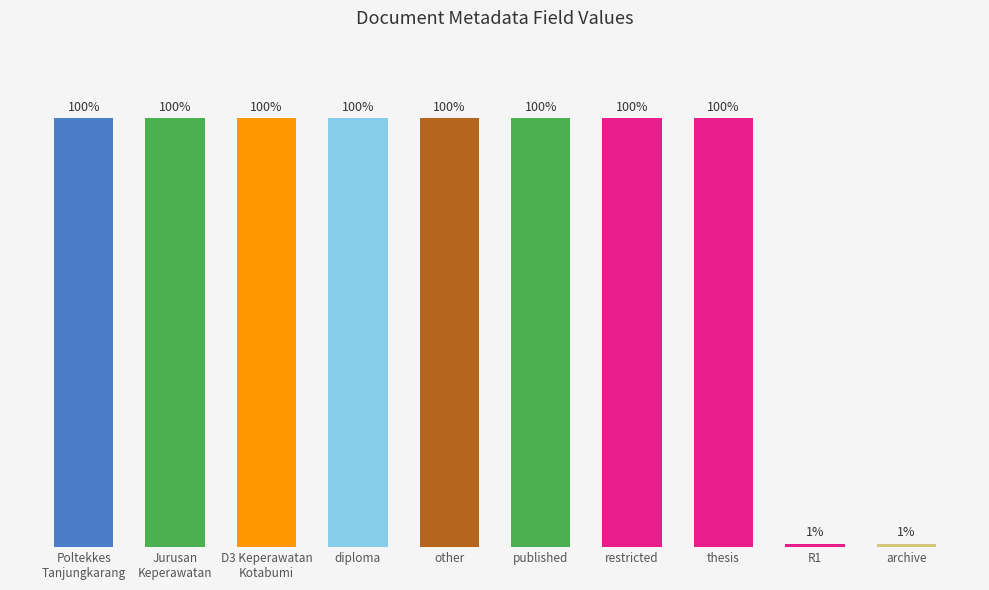

The chart shows a value of 2273 at published. True or false?

True